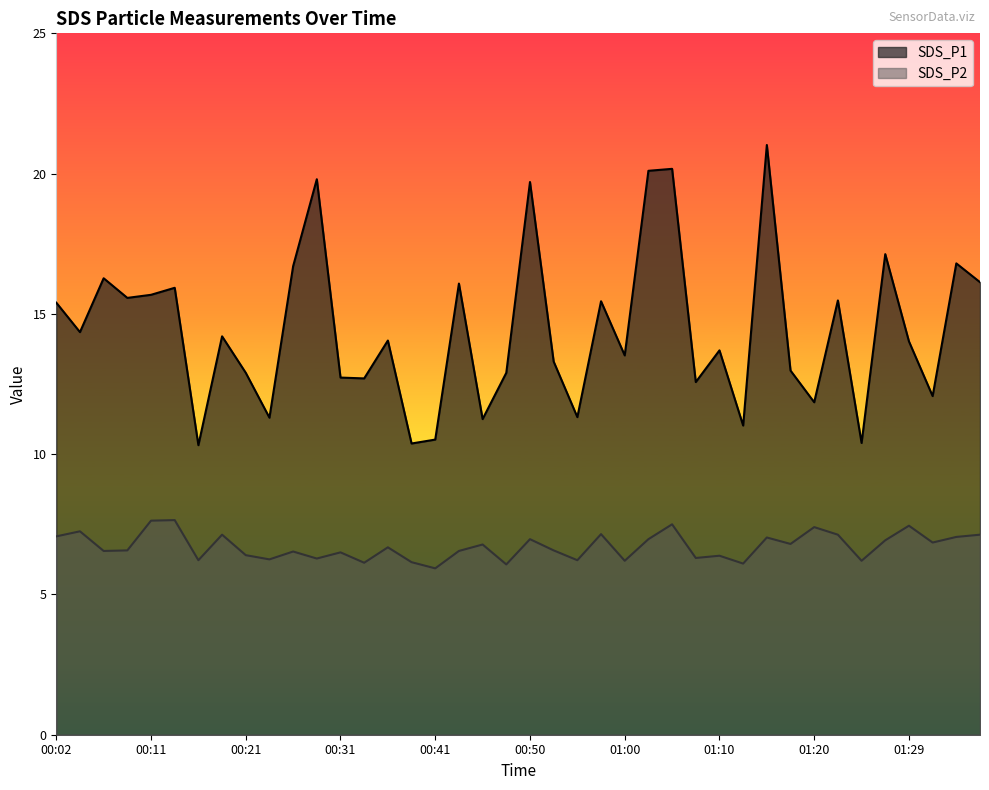

What is the difference between the highest and lowest values at 00:04?

7.1